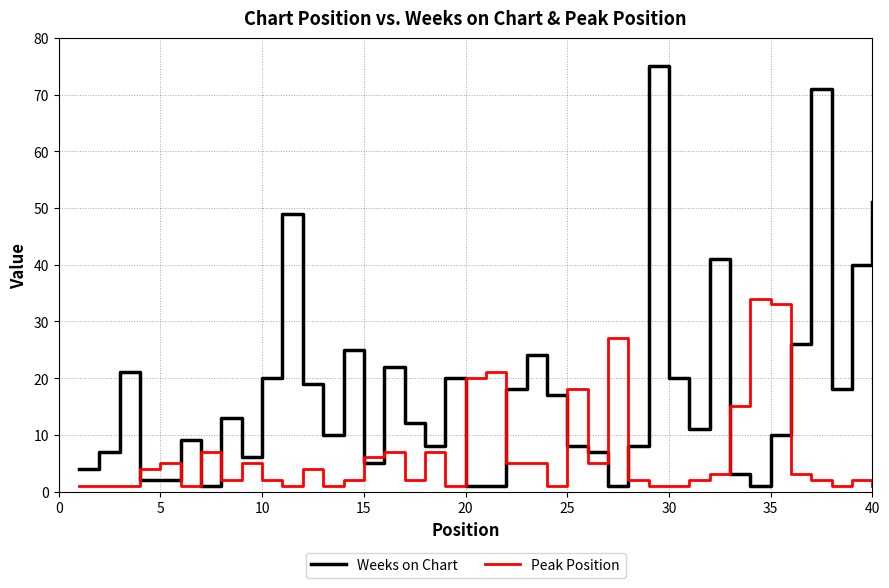

What is the difference between the second highest and second lowest values in the Weeks on Chart series?

70